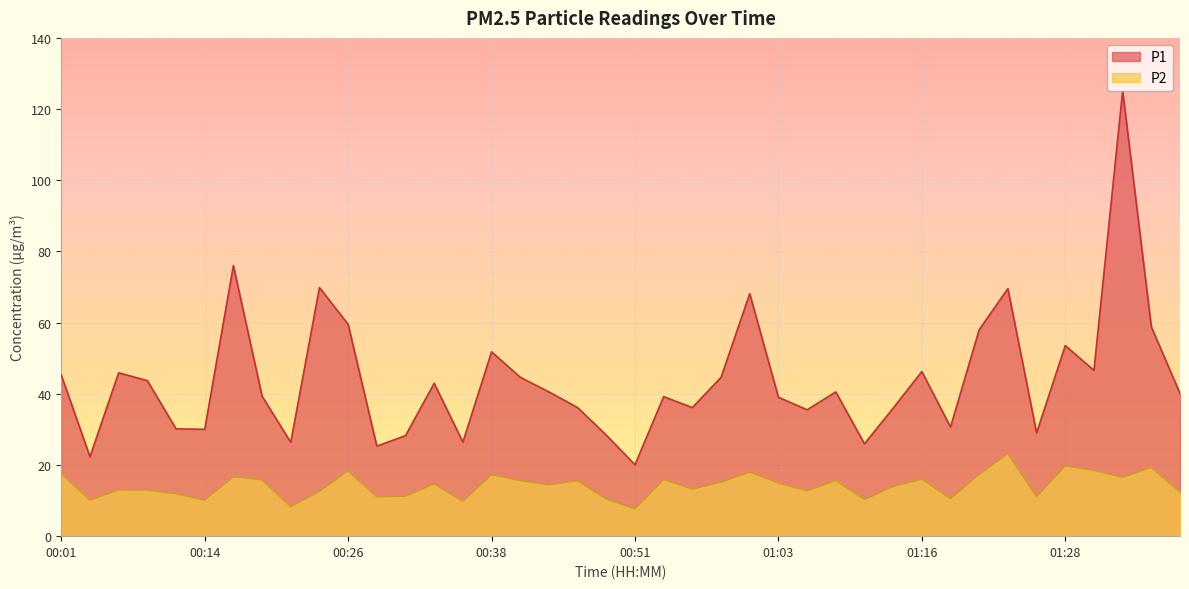

How many data points in P1 are above 40?

21